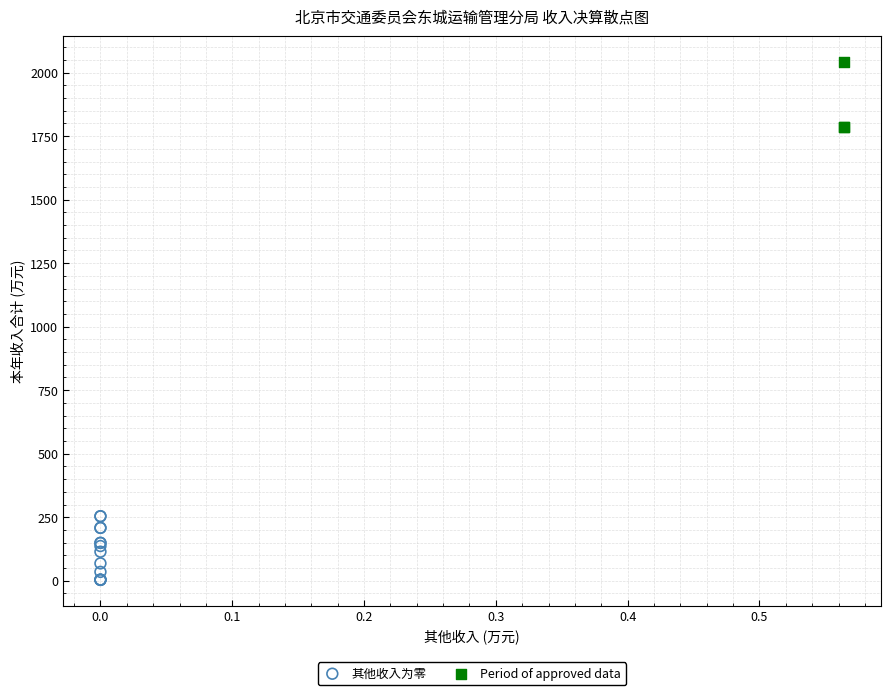

What are all the series names shown in the legend?

其他收入为零, Period of approved data